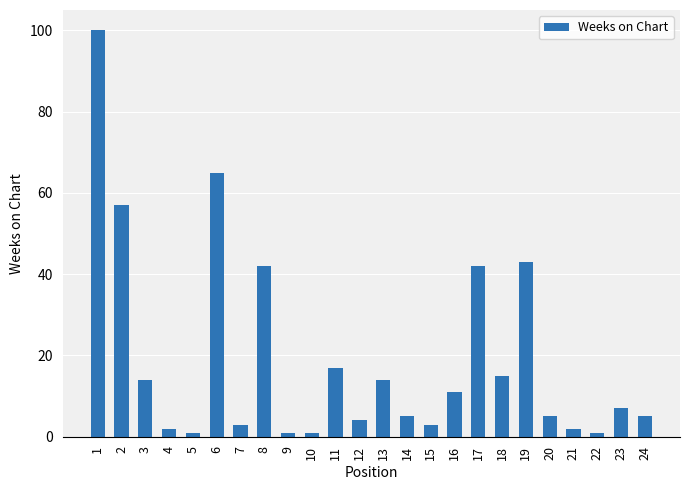

The value at 4 is 2. True or false?

True